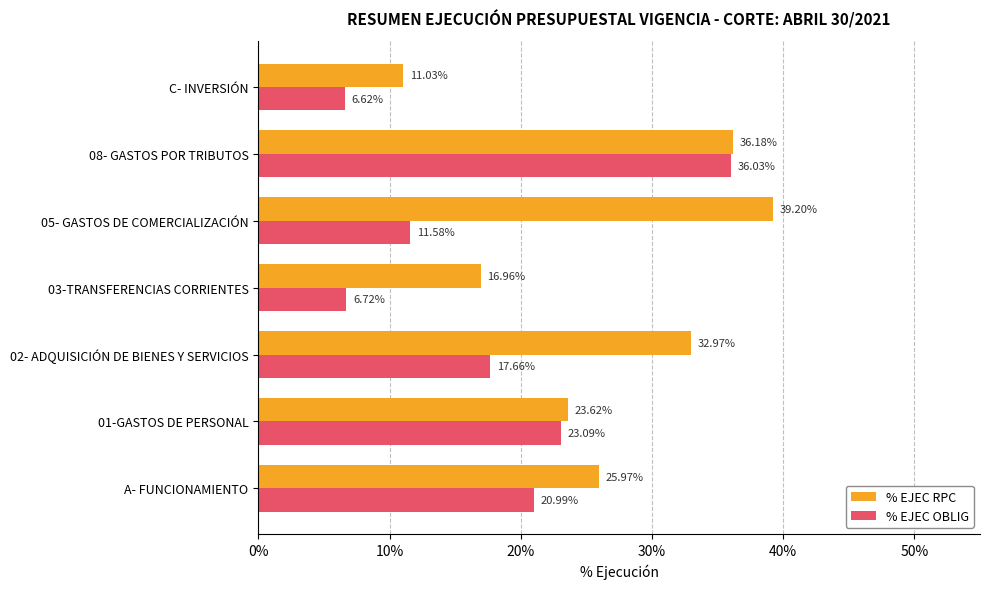

Which series changed the most between 02- ADQUISICIÓN DE BIENES Y SERVICIOS and 03-TRANSFERENCIAS CORRIENTES?

% EJEC RPC